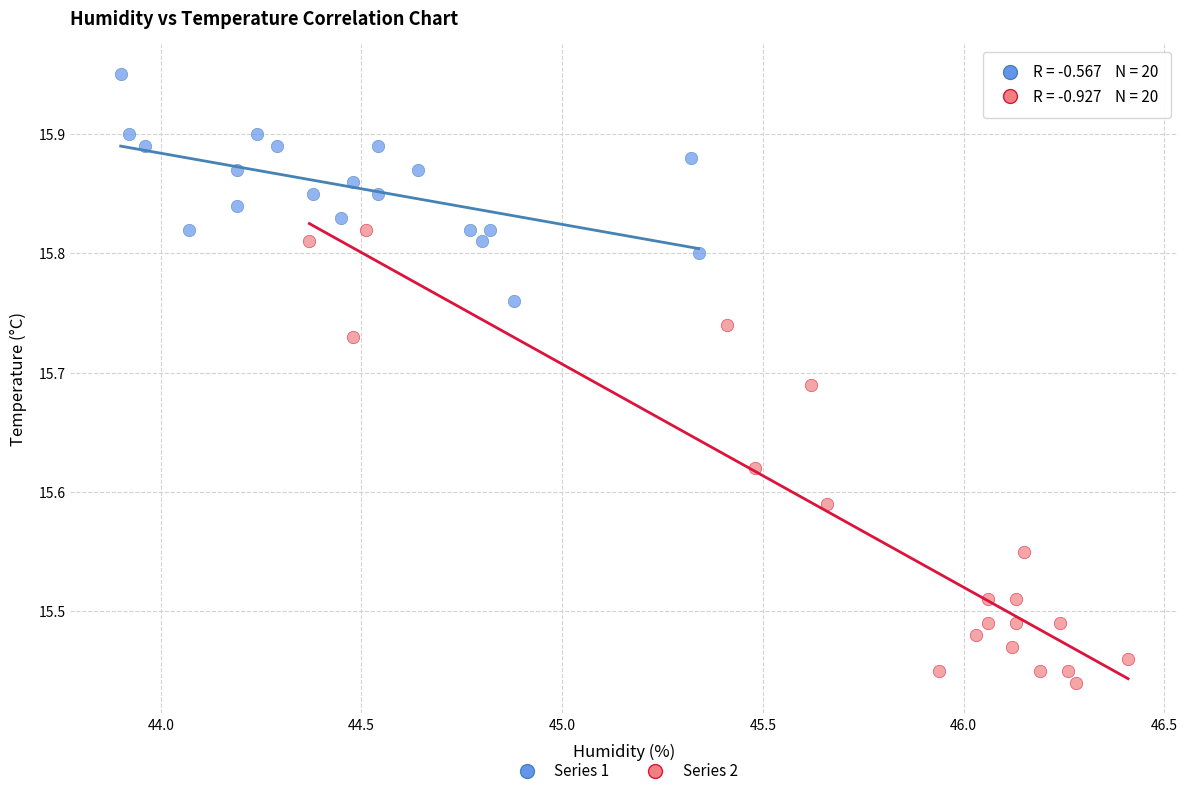

Which series contains the lowest Y value?

Series 2